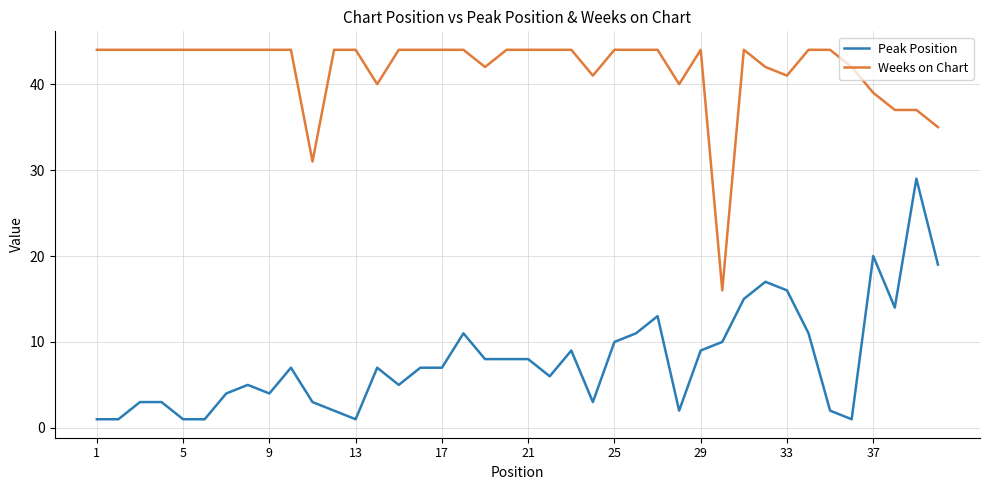

Rank the series by their maximum value, from lowest to highest.

Peak Position, Weeks on Chart